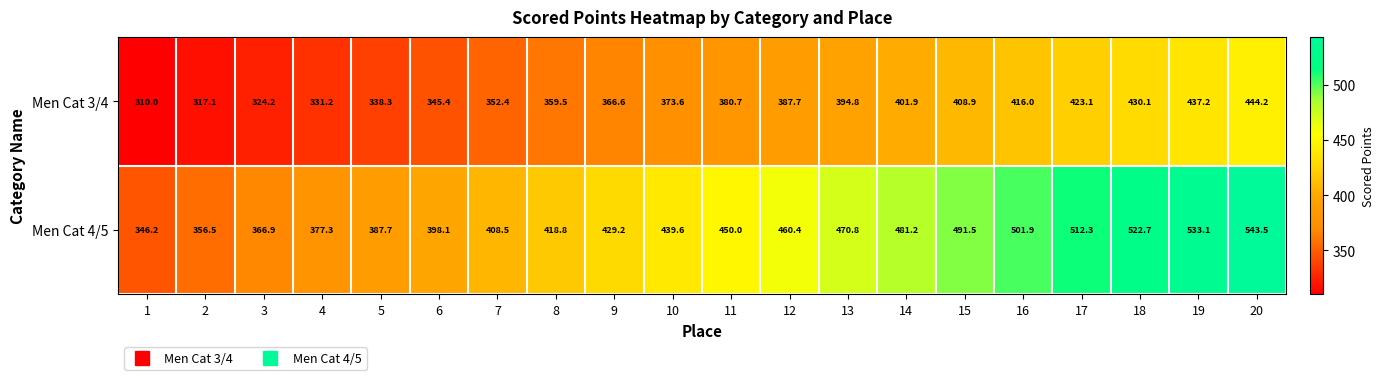

Is the value of Men Cat 3/4 at 7 greater than the value of Men Cat 4/5 at 7?

No